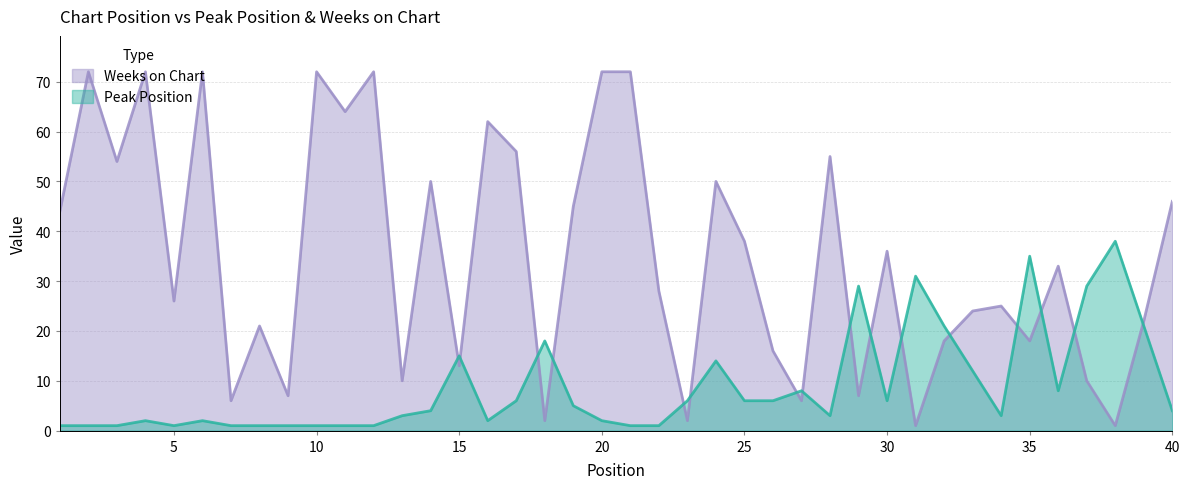

Between which two adjacent categories do Peak Position and Weeks on Chart first intersect?

14 and 15